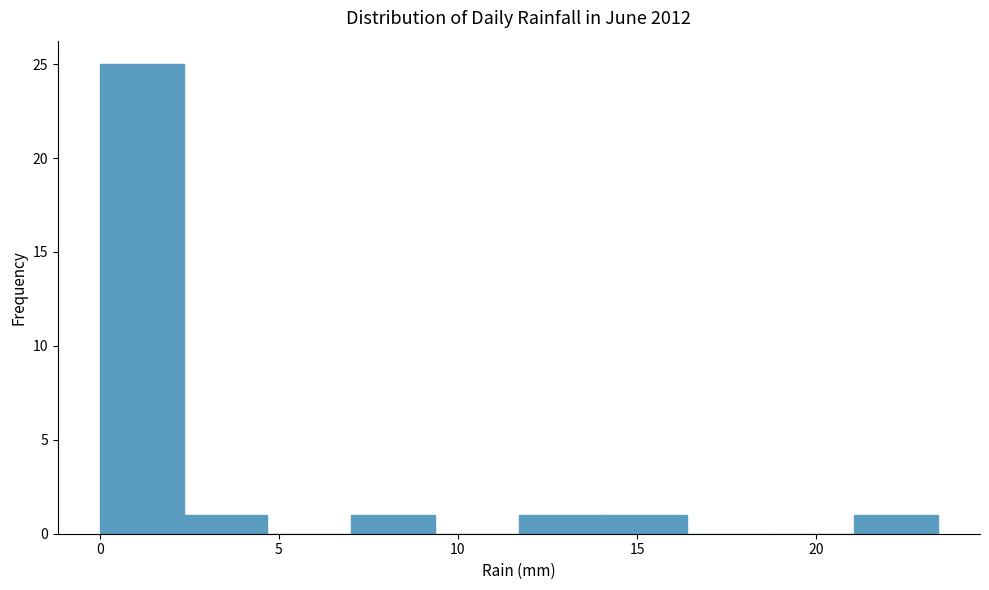

Over which range of the x-axis is the bar tallest?

0.0 to 2.5